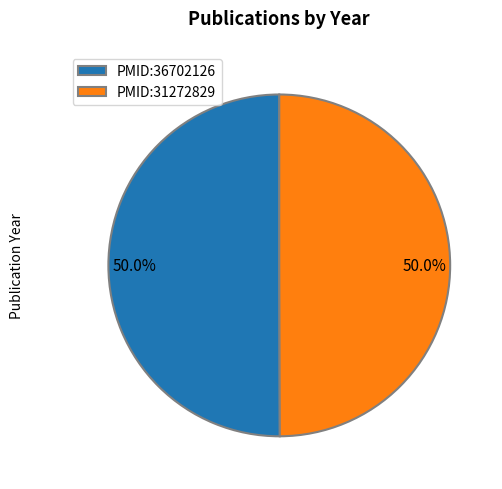

To the nearest percent, what is the combined percentage of PMID:36702126 and PMID:31272829?

100%